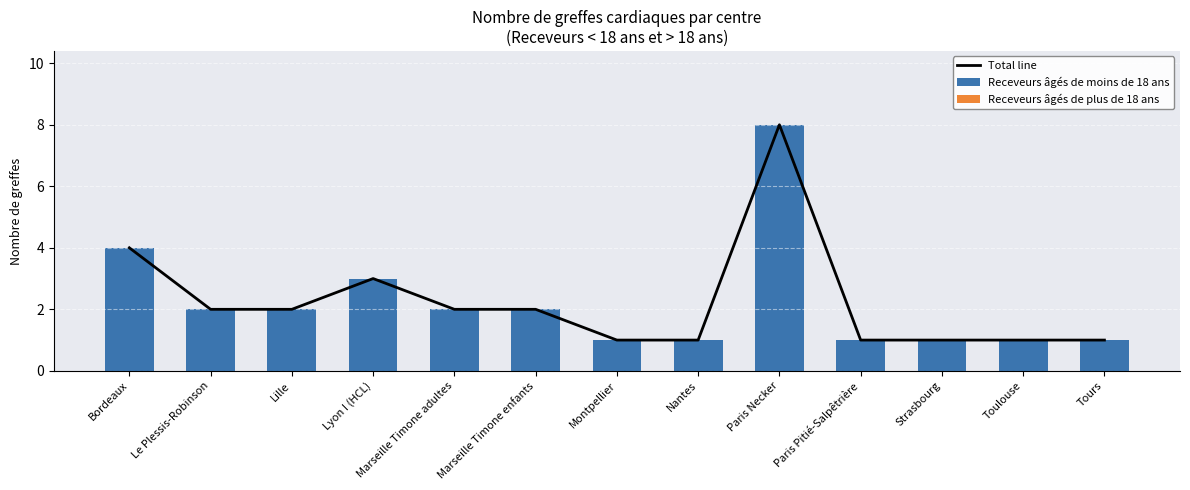

What is the label of the 2nd bar from the left?

Le Plessis-Robinson